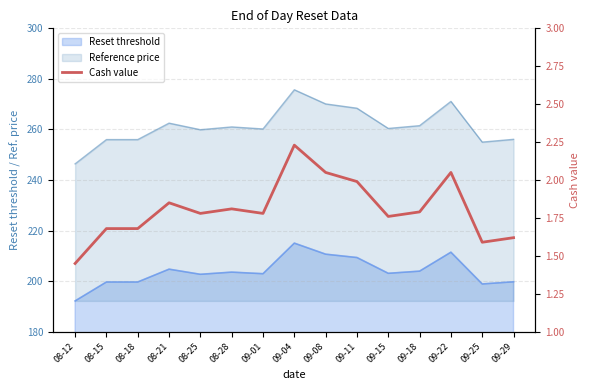

Does the chart have visible grid lines?

Yes